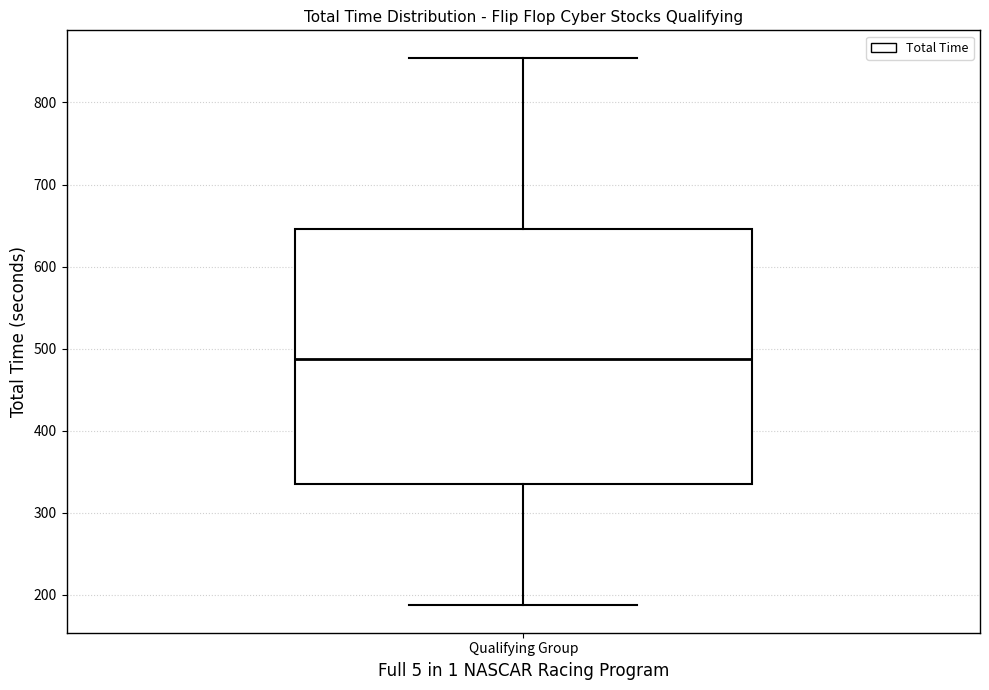

Read this box plot against the y-axis: the position of the median line, the range covered by the box, and the ends of both whiskers. The values are not printed on the chart, so give them approximately, as read against the axis.

median 490, box 330 to 650, whiskers 190 to 850